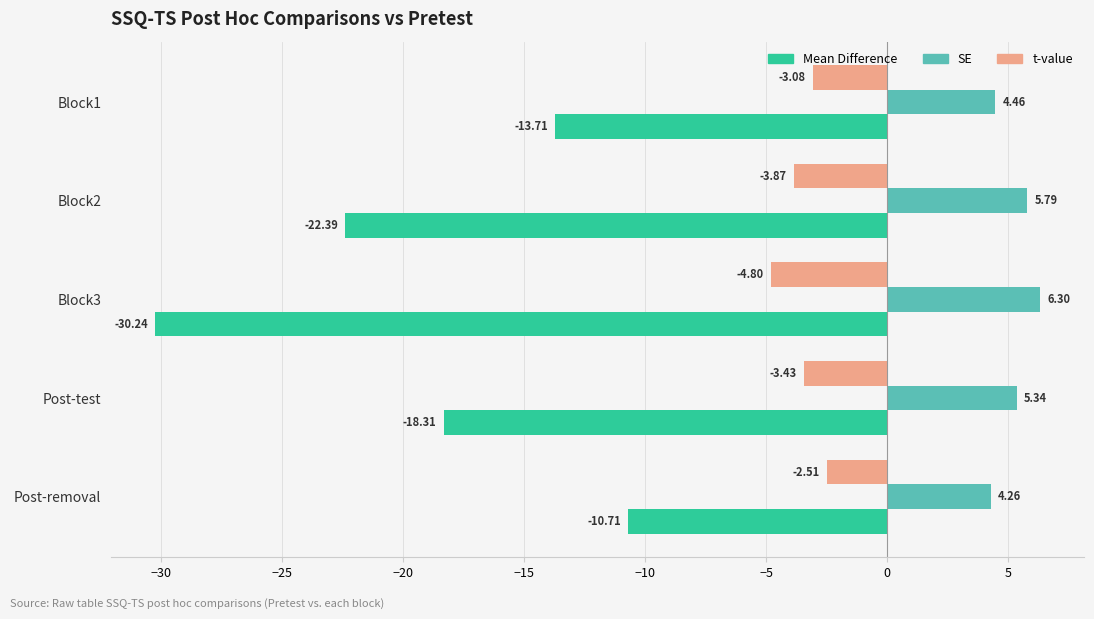

List the labels in order of Mean Difference value, smallest first.

Block3, Block2, Post-test, Block1, Post-removal